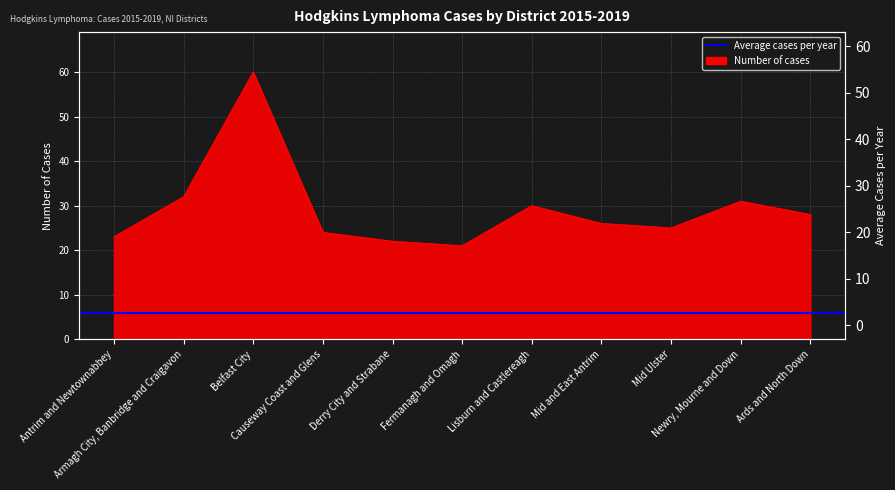

What is the smallest value displayed?

21